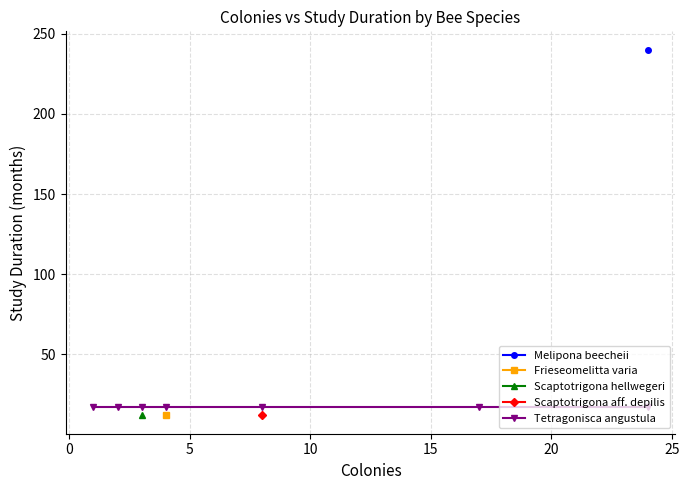

Is this an area chart (filled region under the line)?

No